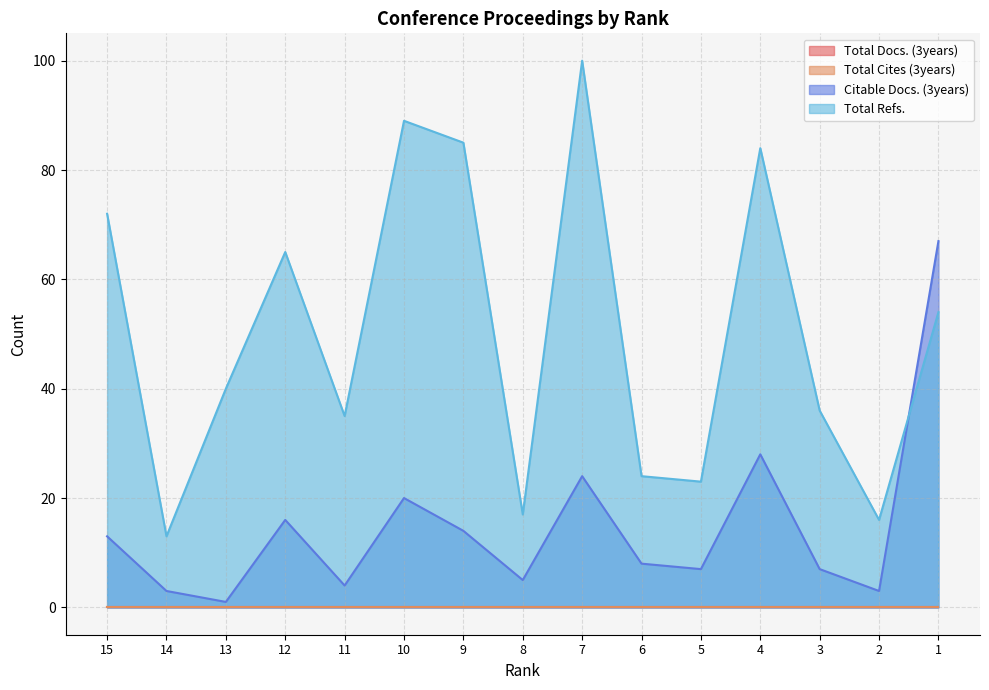

Does the chart display data point markers on the line(s)?

No